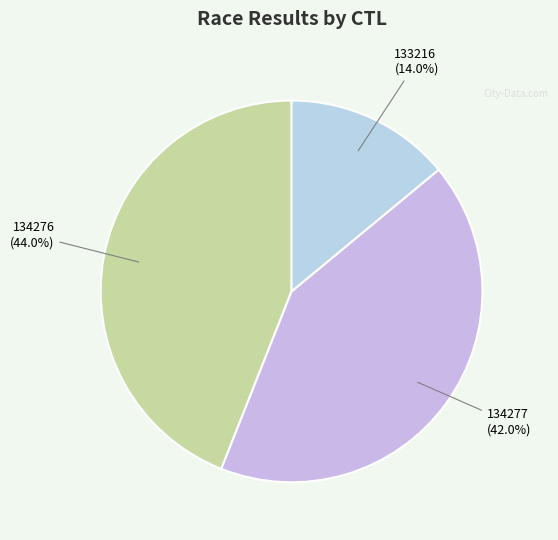

To the nearest percent, what is the difference between the largest and smallest slice percentages?

30%